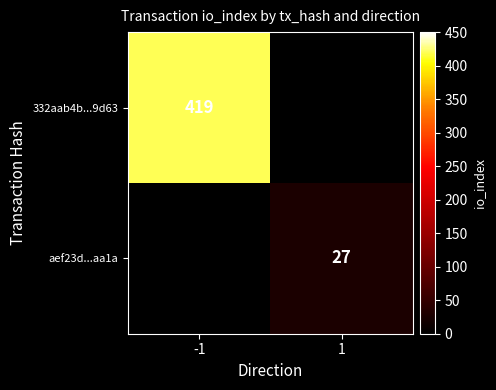

Is the value of 332aab4b...9d63 at -1 greater than the value of aef23d...aa1a at 1?

Yes